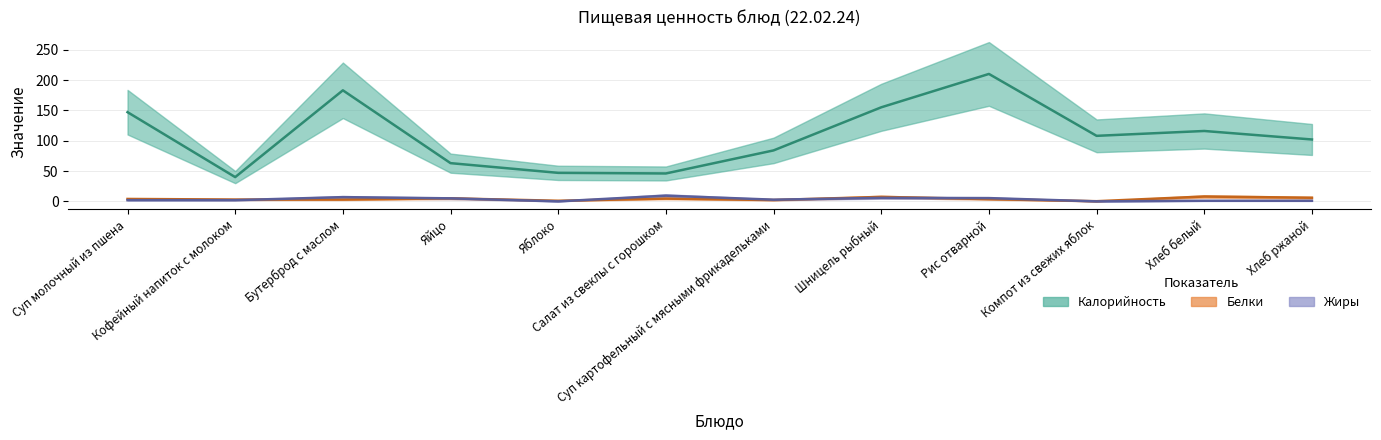

At which category does Жиры reach its first local valley?

Яблоко